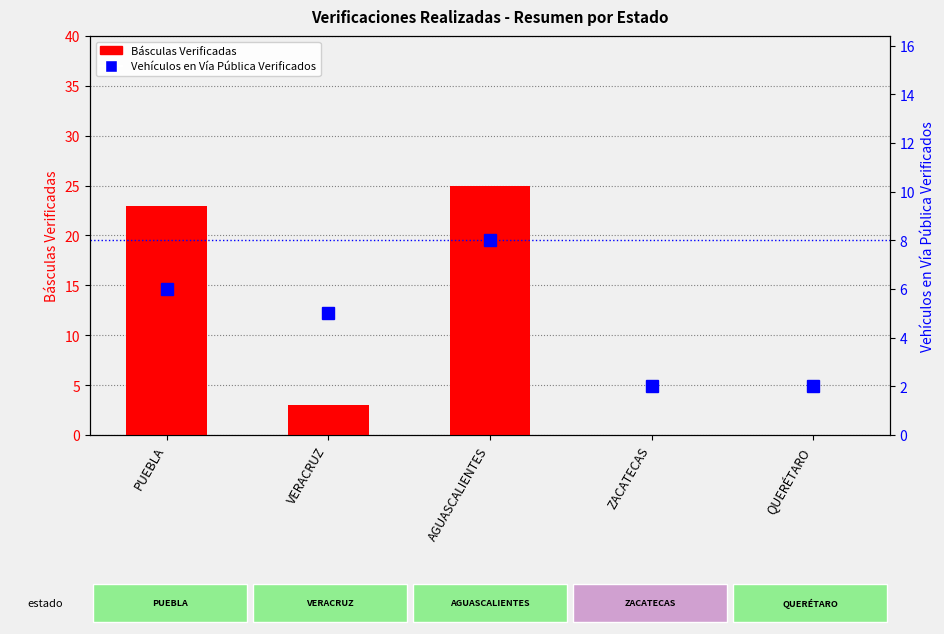

List the series in order of their peak value, highest first.

Básculas Verificadas, Vehículos en Vía Pública Verificados